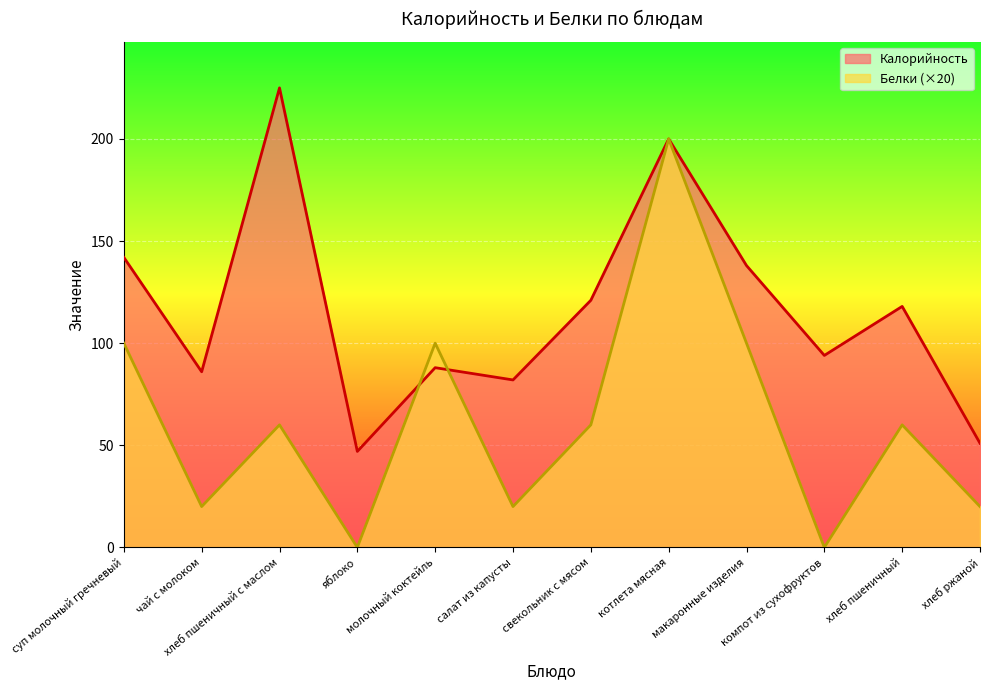

What is the label of the 7th point from the right?

салат из капусты